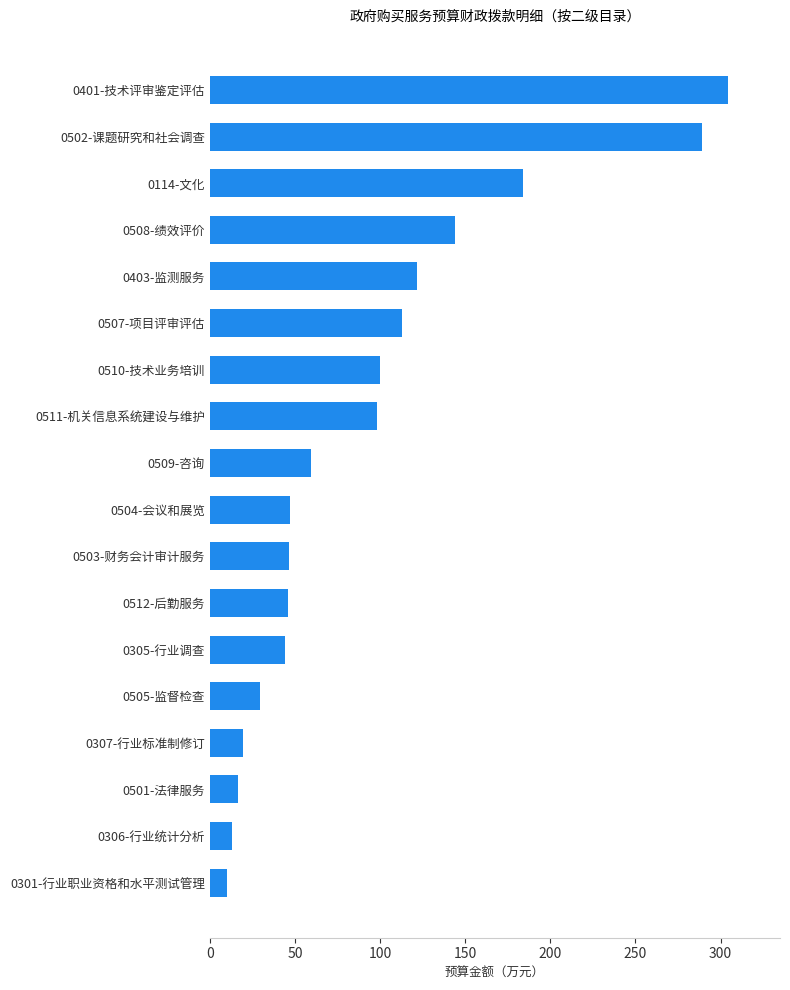

Between 0401-技术评审鉴定评估 and 0504-会议和展览, which is larger?

0401-技术评审鉴定评估